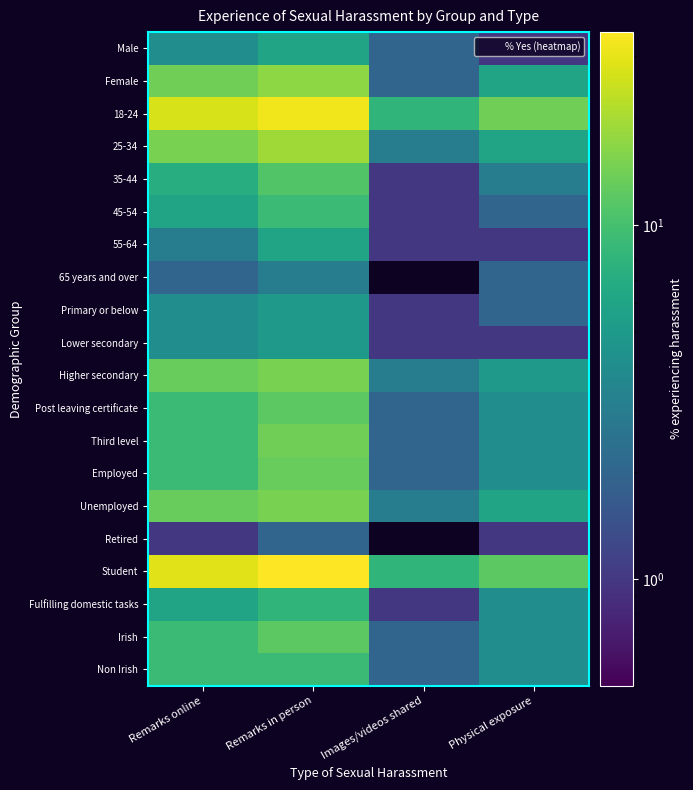

What is the difference between the highest and lowest values at Remarks online?

28